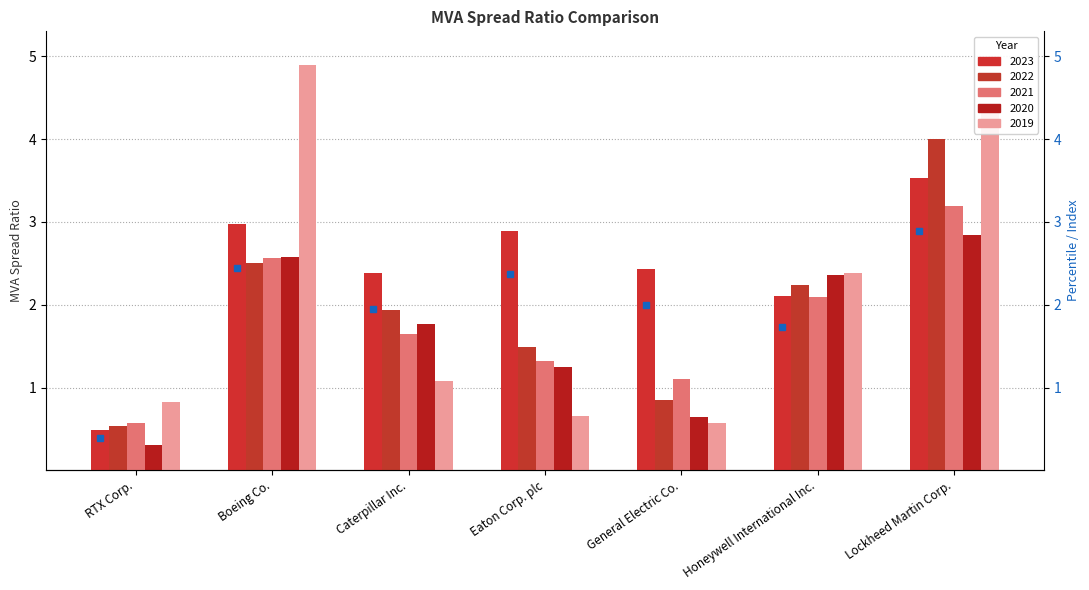

Which series has the largest total across all categories?

2023